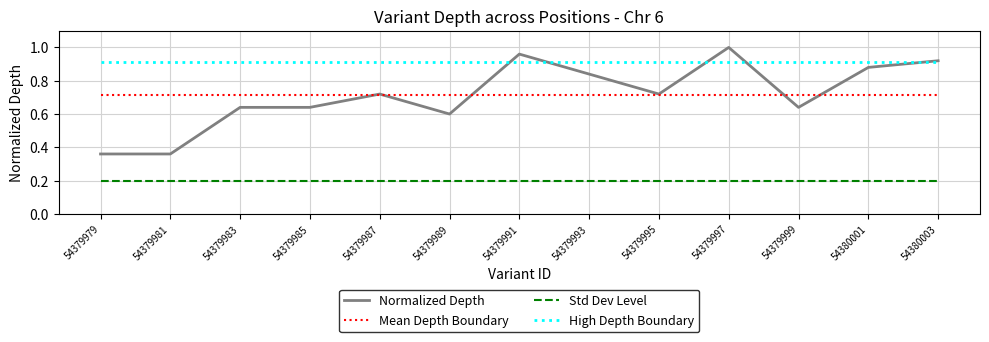

True or false: Std Dev Level and High Depth Boundary intersect in this chart.

False